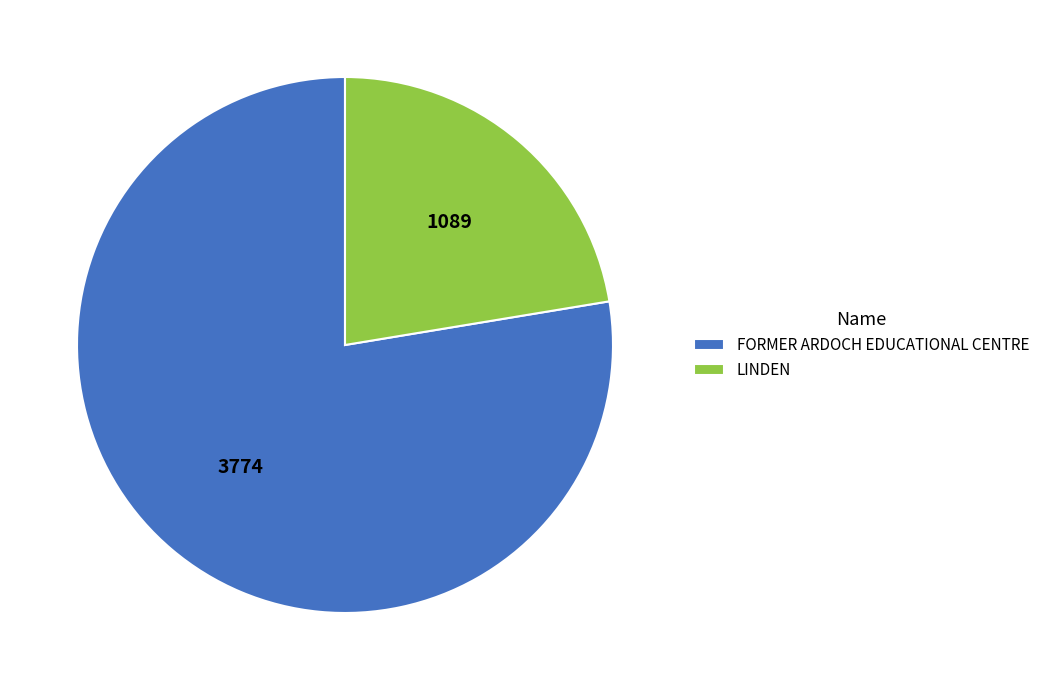

How many slices are in this pie chart?

2